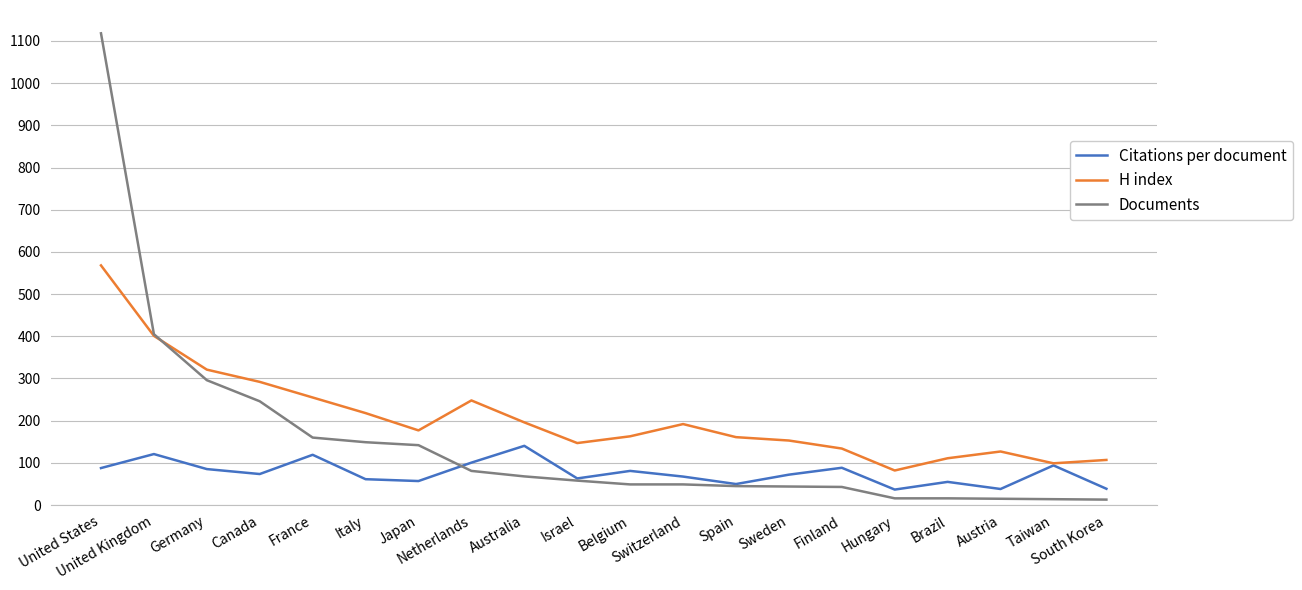

What is the spread (max minus min) of values at Canada?

218.4